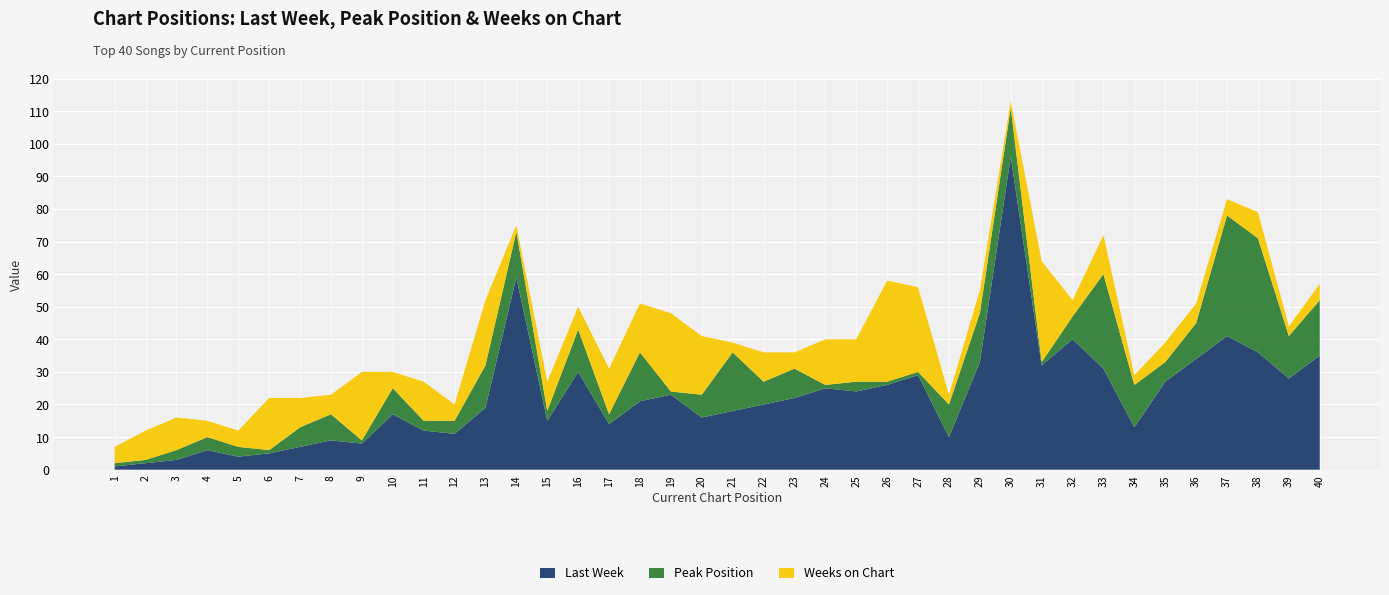

Reading right to left, list all the values displayed in this chart.

Last Week: 35	28	36	41	34	27	13	31	40	32	96	33	10	29	26	24	25	22	20	18	16	23	21	14	30	15	59	19	11	12	17	8	9	7	5	4	6	3	2	1
Peak Position: 17	13	35	37	11	6	13	29	7	1	15	15	10	1	1	3	1	9	7	18	7	1	15	3	13	3	14	13	4	3	8	1	8	6	1	3	4	3	1	1
Weeks on Chart: 5	3	8	5	6	6	3	12	5	31	2	7	3	26	31	13	14	5	9	3	18	24	15	14	7	9	2	20	5	12	5	21	6	9	16	5	5	10	9	5